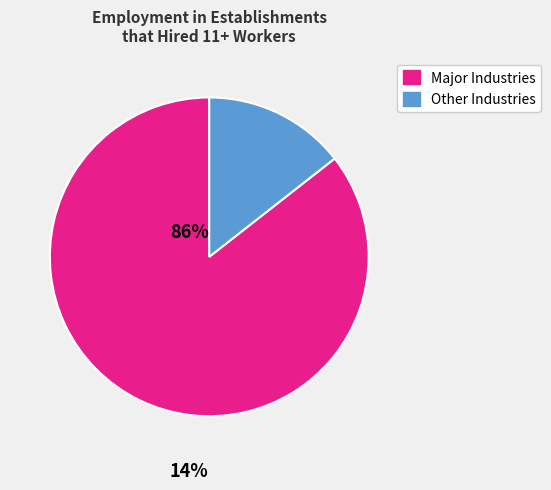

Is there any slice that represents more than half of the pie?

Yes